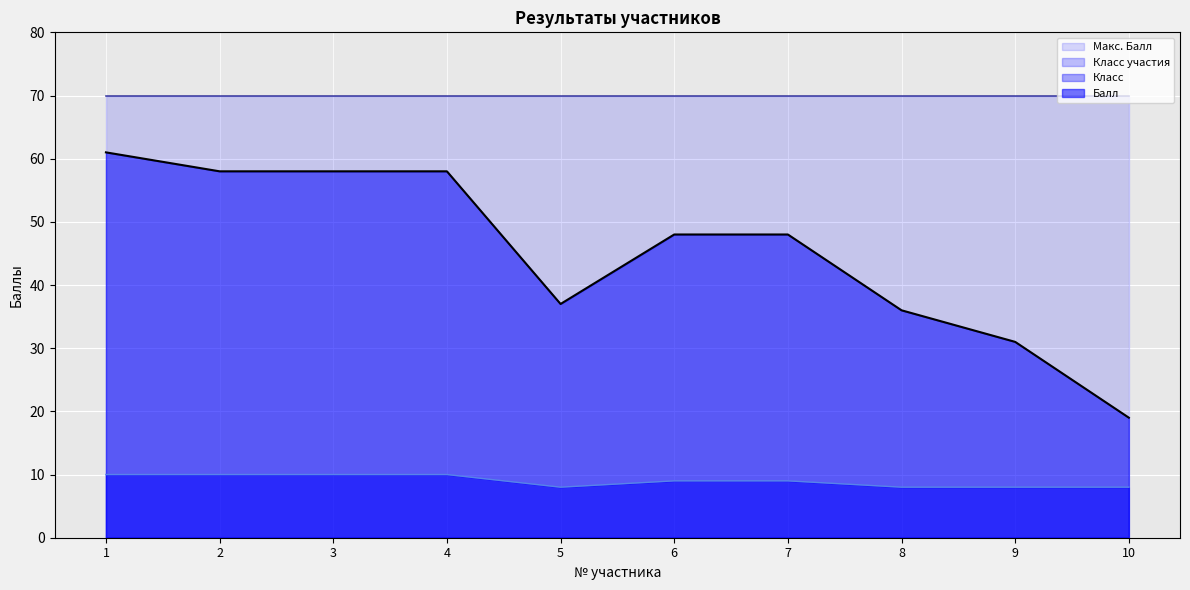

Which category has the highest value across all series?

1